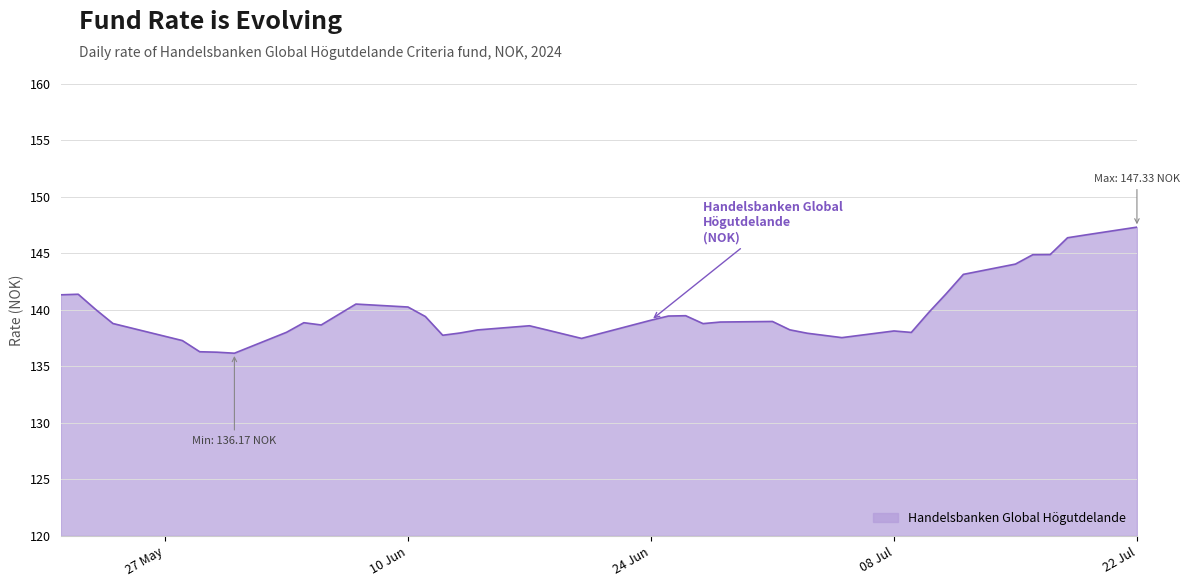

What is the difference between the maximum and minimum values?

11.2